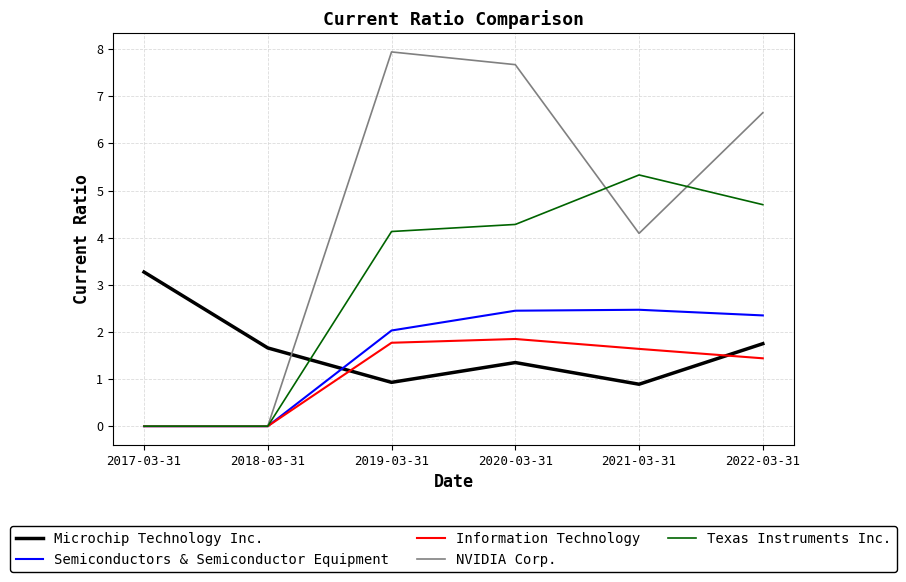

Which series ends up on top after the final intersection of Microchip Technology Inc. and Texas Instruments Inc.?

Texas Instruments Inc.